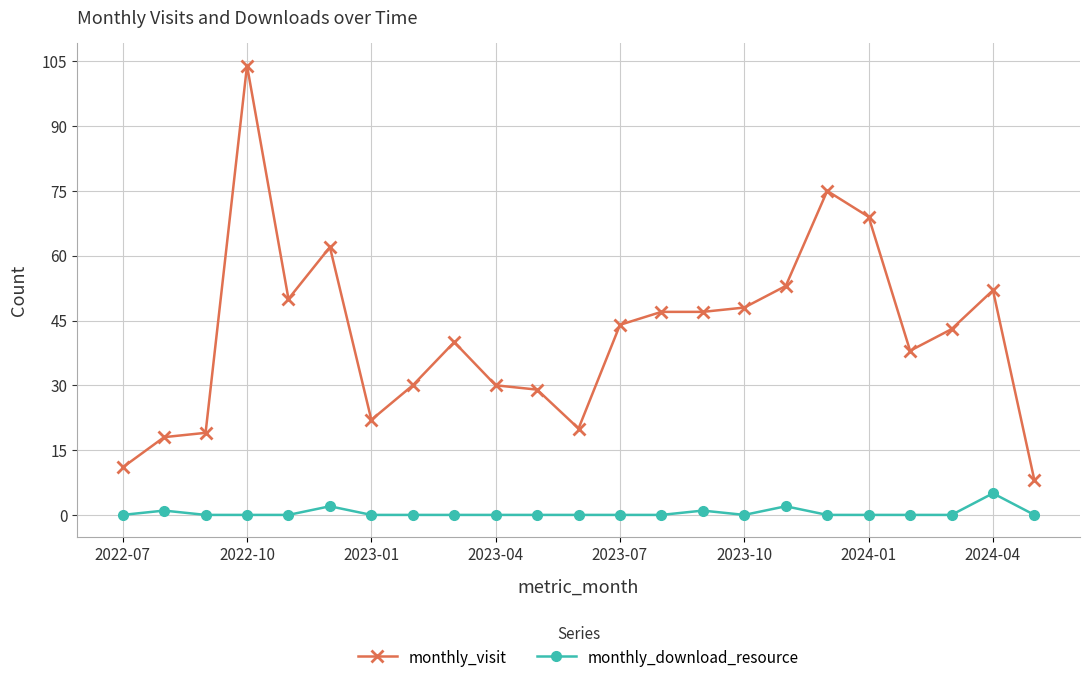

Which series has the largest total across all categories?

monthly_visit